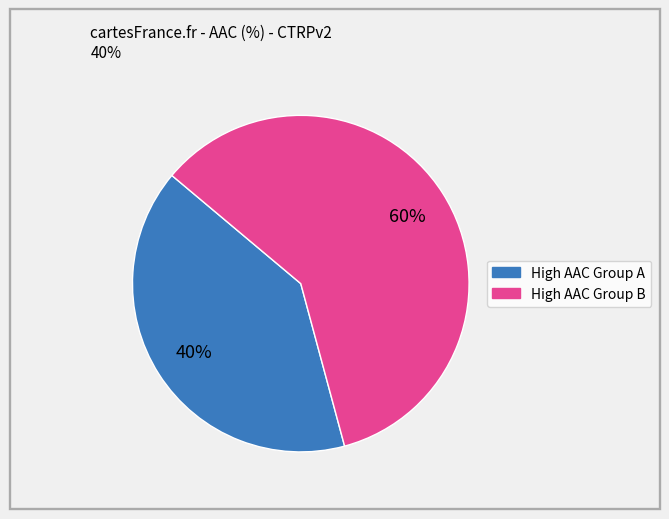

Is there any slice that represents more than half of the pie?

Yes